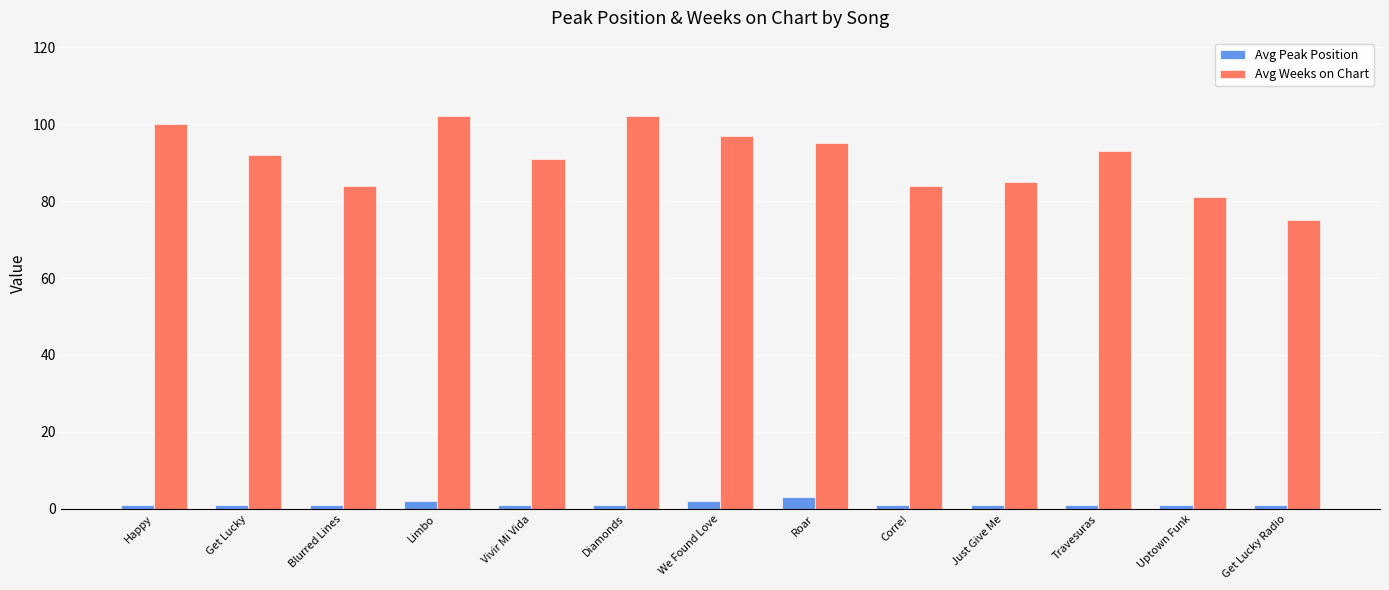

What is the difference between the highest and lowest values at Blurred Lines?

83